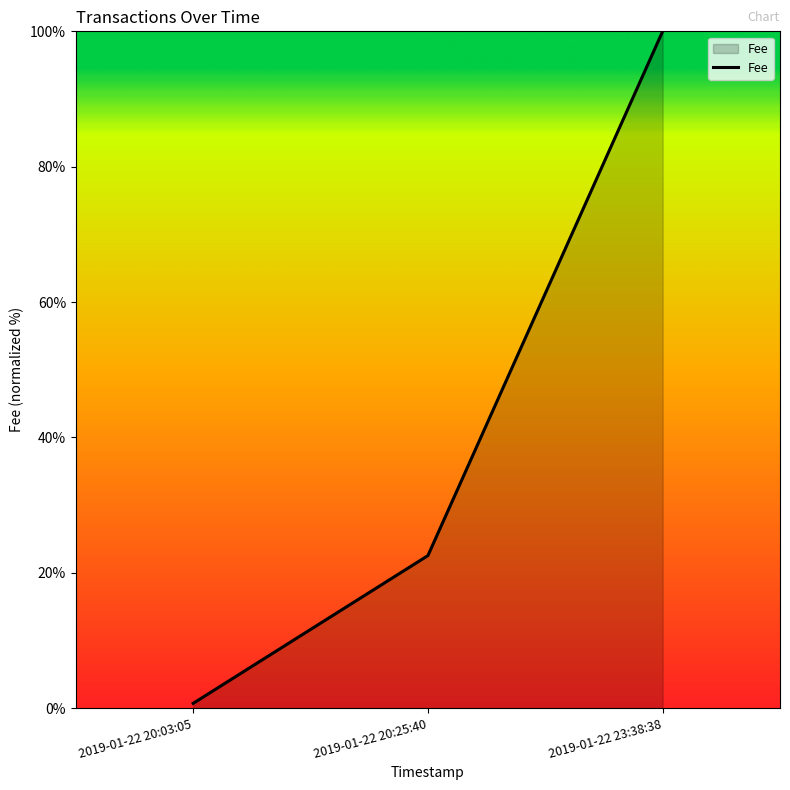

Reading left to right, list all the values displayed in this chart.

2019-01-22 20:03:05=0.7	2019-01-22 20:25:40=22.5	2019-01-22 23:38:38=100.0